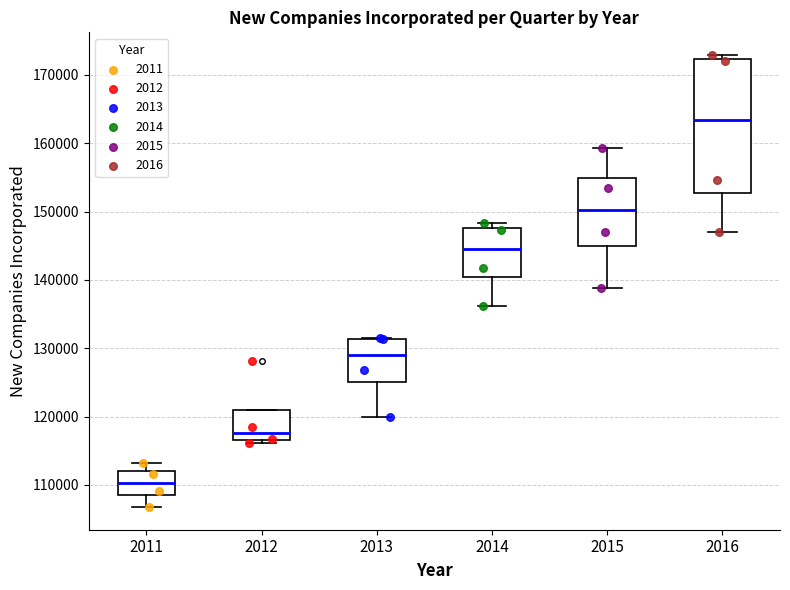

Reading left to right, transcribe this box plot: for each box, give where its median line is, the range the box spans, and where its two whiskers end, as read against the y-axis. The values are not printed on the chart, so give them approximately, as read against the axis.

2011: median 110000, box 108000 to 112000, whiskers 107000 to 113000
2012: median 118000, box 117000 to 121000, whiskers 116000 to 121000
2013: median 129000, box 125000 to 131000, whiskers 120000 to 131000
2014: median 145000, box 140000 to 148000, whiskers 136000 to 148000 (just above the box's upper edge)
2015: median 150000, box 145000 to 155000, whiskers 139000 to 159000
2016: median 163000, box 153000 to 172000, whiskers 147000 to 173000